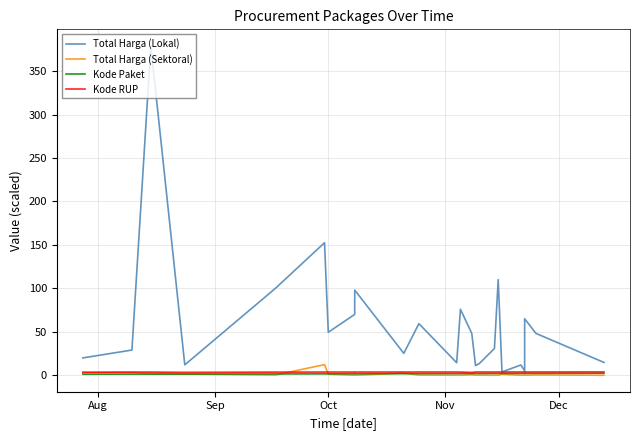

Count the number of categories in the chart.

24